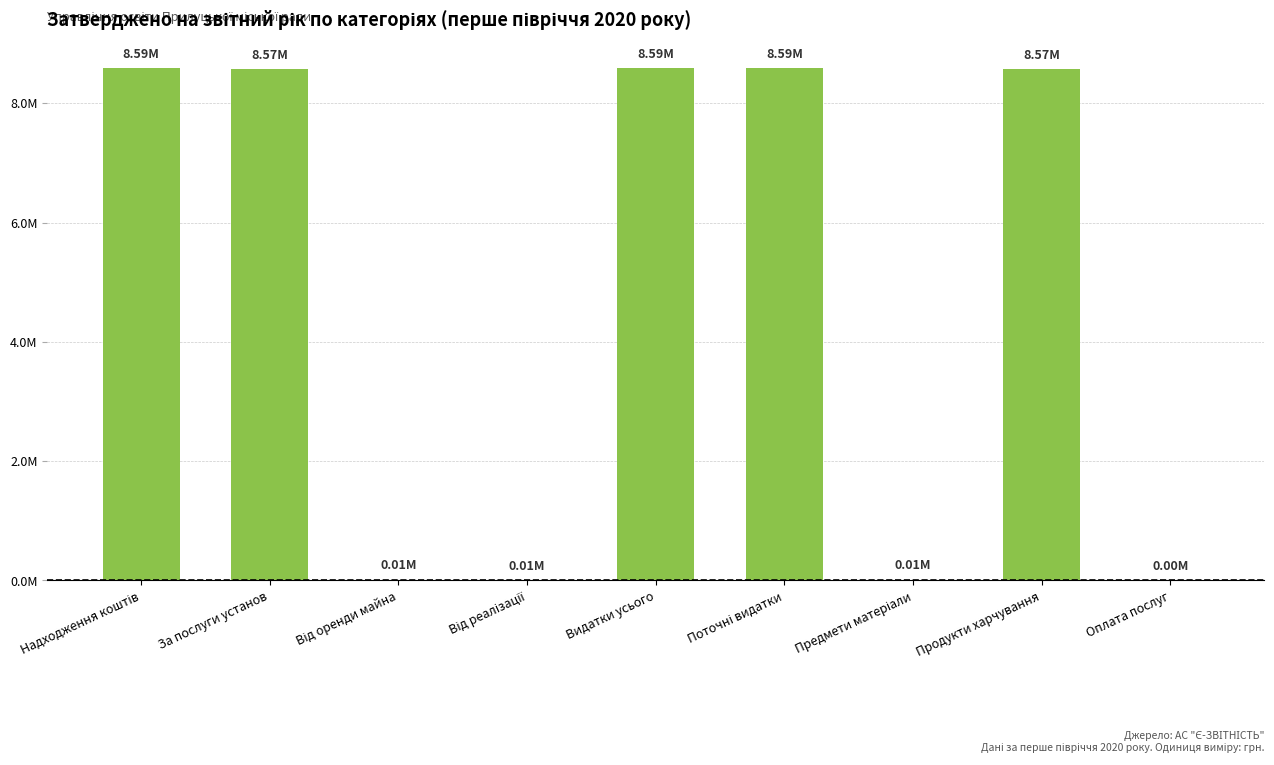

Are the bars horizontal?

No